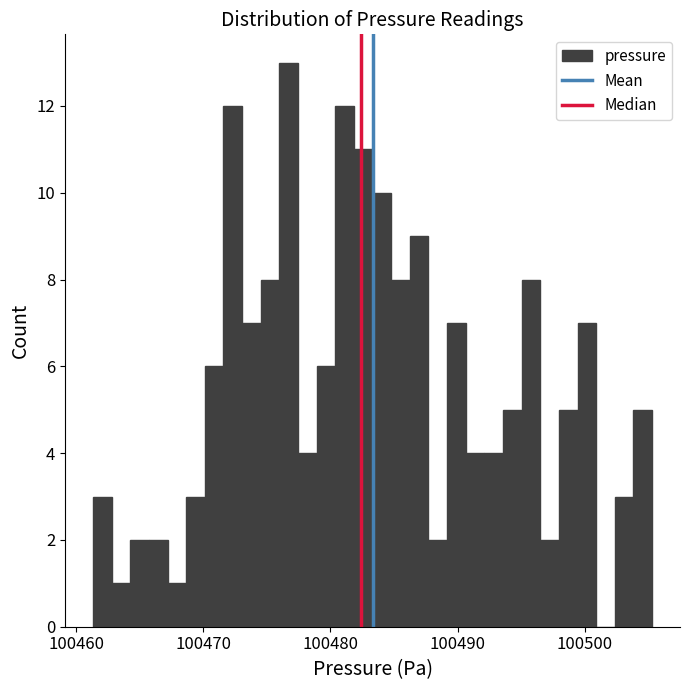

Around what value on the x-axis is the tallest bar? Give the approximate position of its centre, as read against the axis.

100477